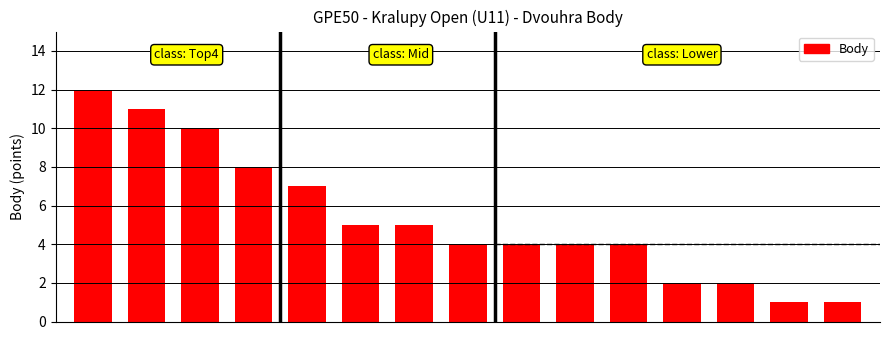

What is the maximum value shown in the chart?

12